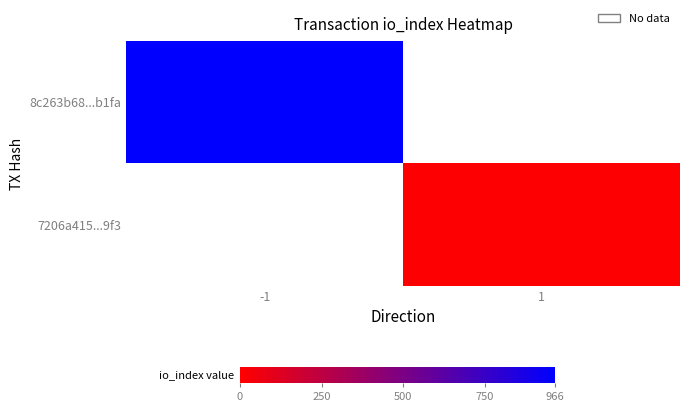

Is it true that 7206a415...9f3 equals 3.6 at 1?

False